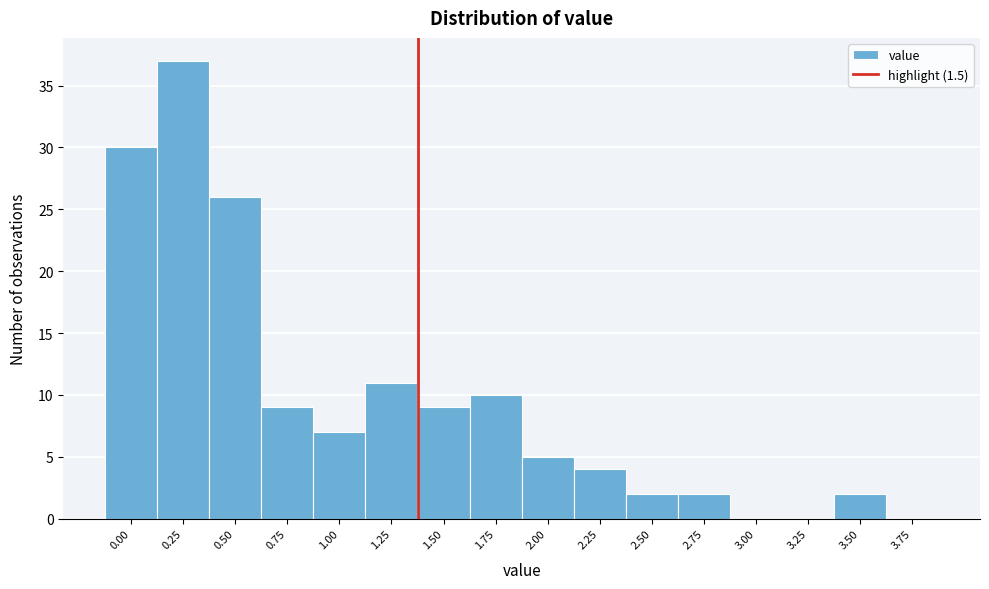

Reading right to left, transcribe all the data shown in this chart.

3.75=0	3.50=2	3.25=0	3.00=0	2.75=2	2.50=2	2.25=4	2.00=5	1.75=10	1.50=9	1.25=11	1.00=7	0.75=9	0.50=26	0.25=37	0.00=30